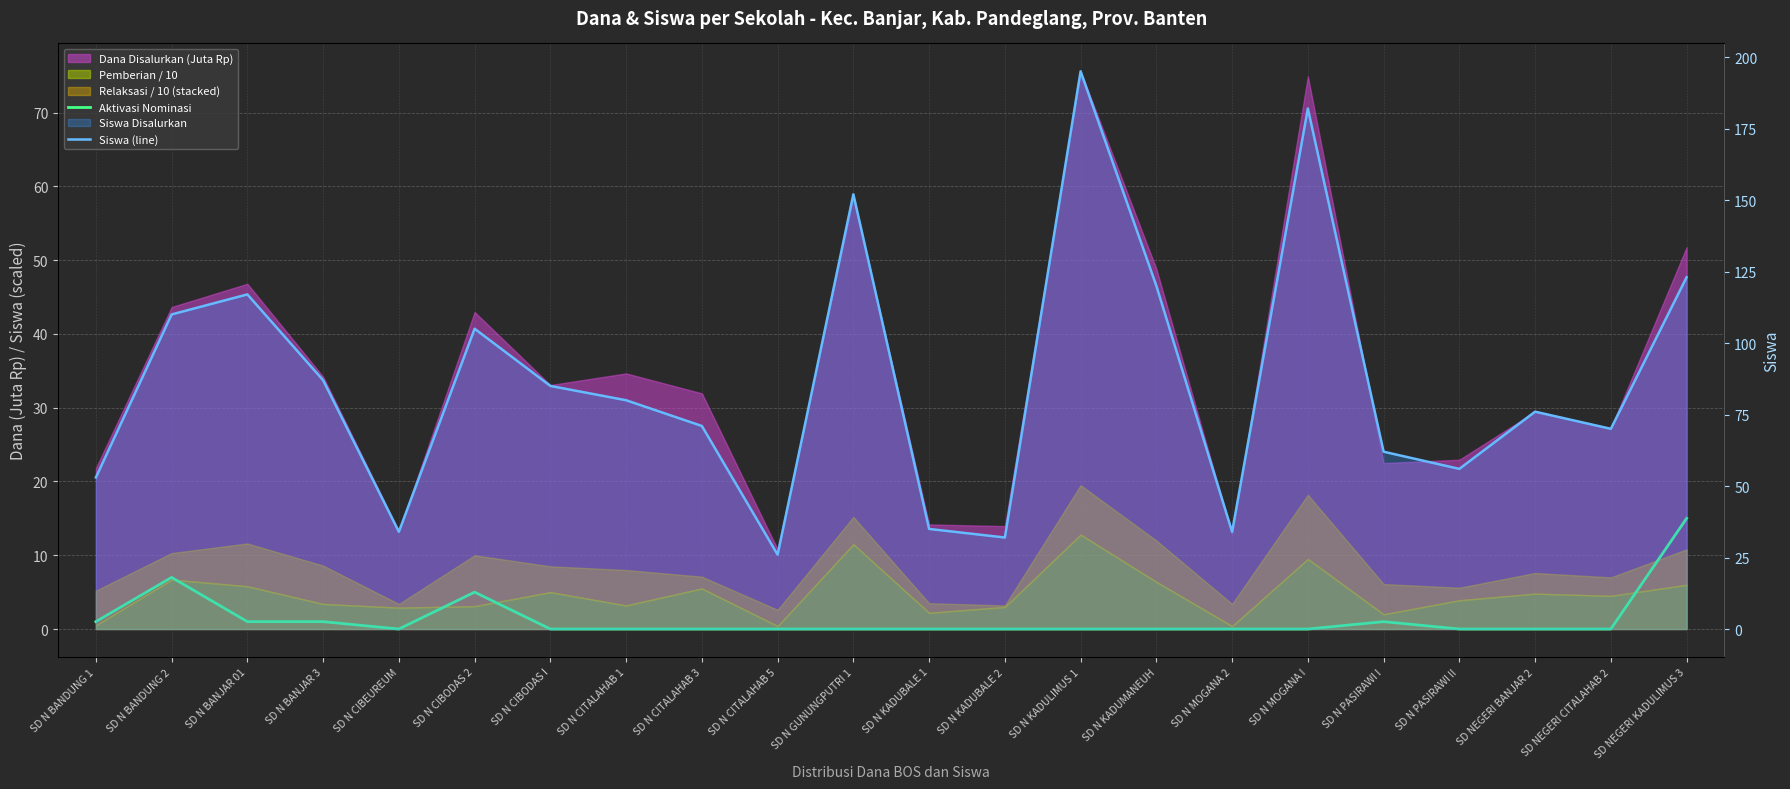

At which label does Aktivasi Nominasi reach its minimum?

SD N CIBEUREUM